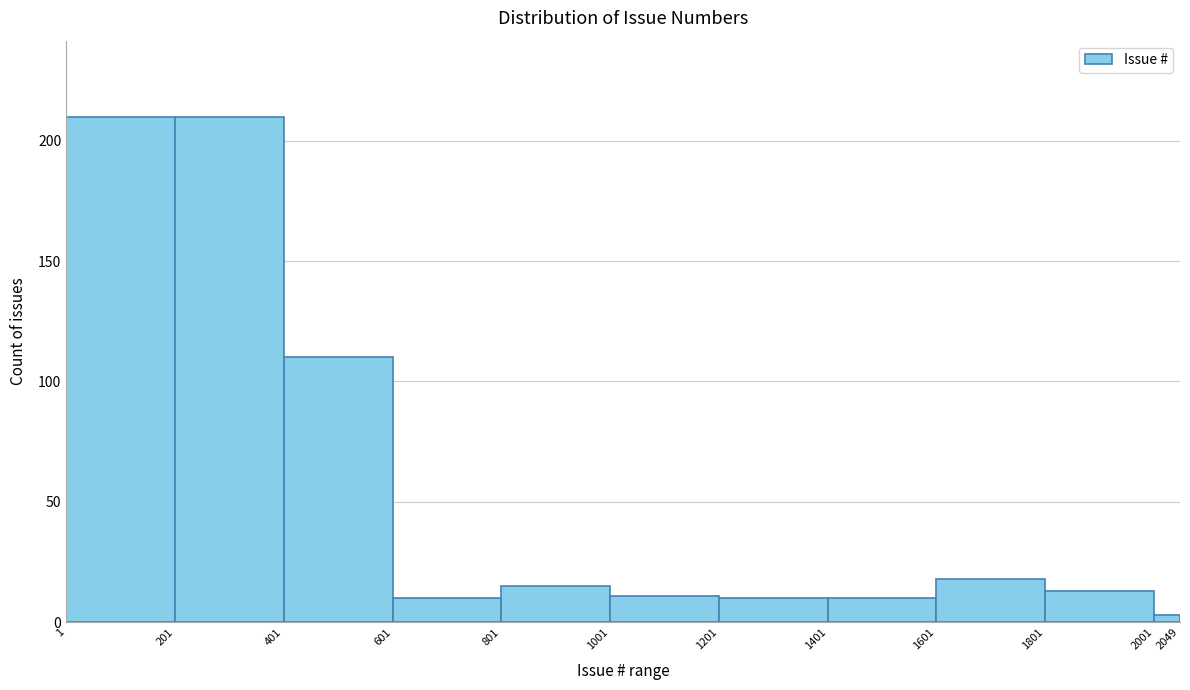

What is the height of the bar covering 1001 to 1201 on the x-axis? The values are not printed on the chart, so give them approximately, as read against the axis.

10